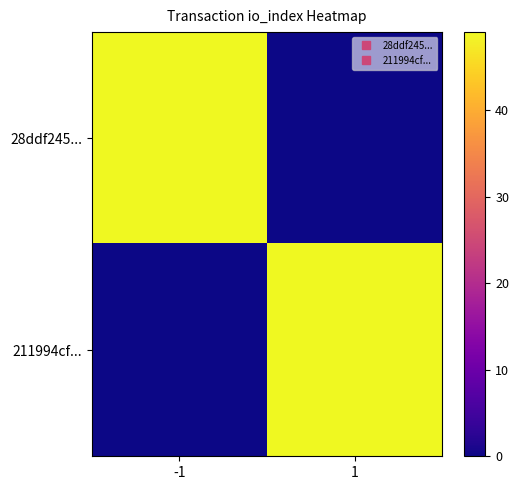

Rank the series by their maximum value, from lowest to highest.

28ddf245..., 211994cf...